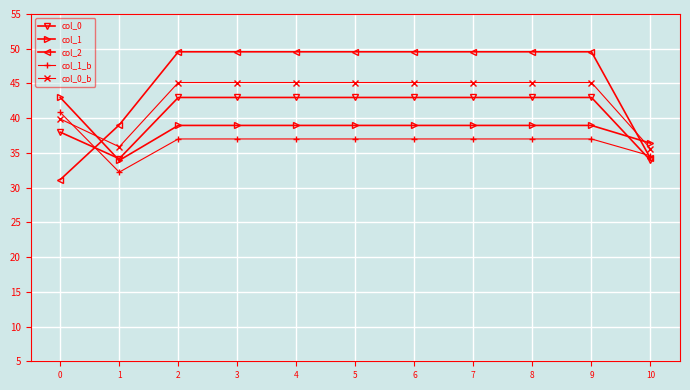

Is this an area chart (filled region under the line)?

No